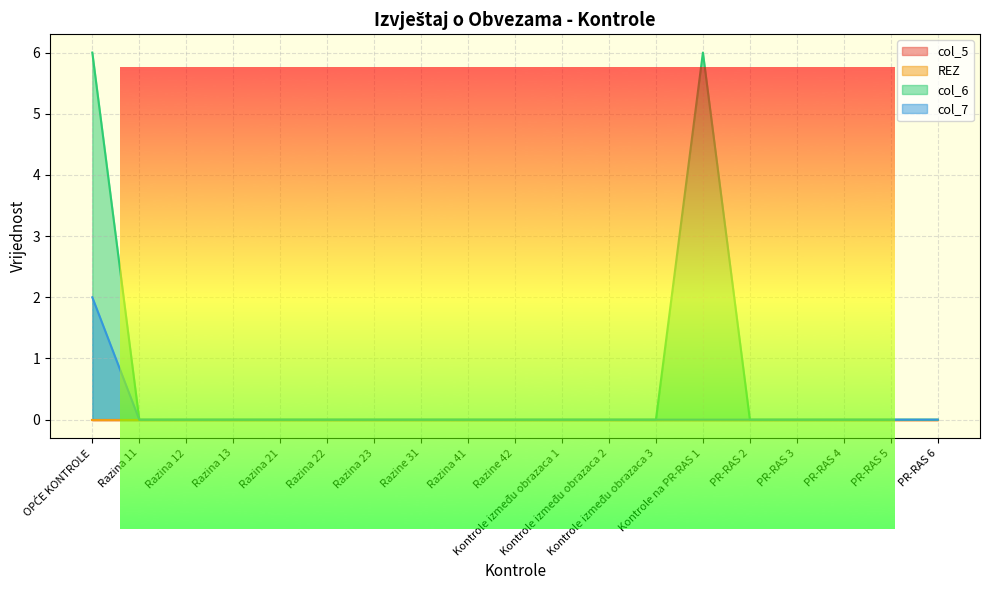

Reading right to left, extract all data points from this chart.

col_6: 0	0	0	0	0	6	0	0	0	0	0	0	0	0	0	0	0	0	6
col_7: 0	0	0	0	0	0	0	0	0	0	0	0	0	0	0	0	0	0	2